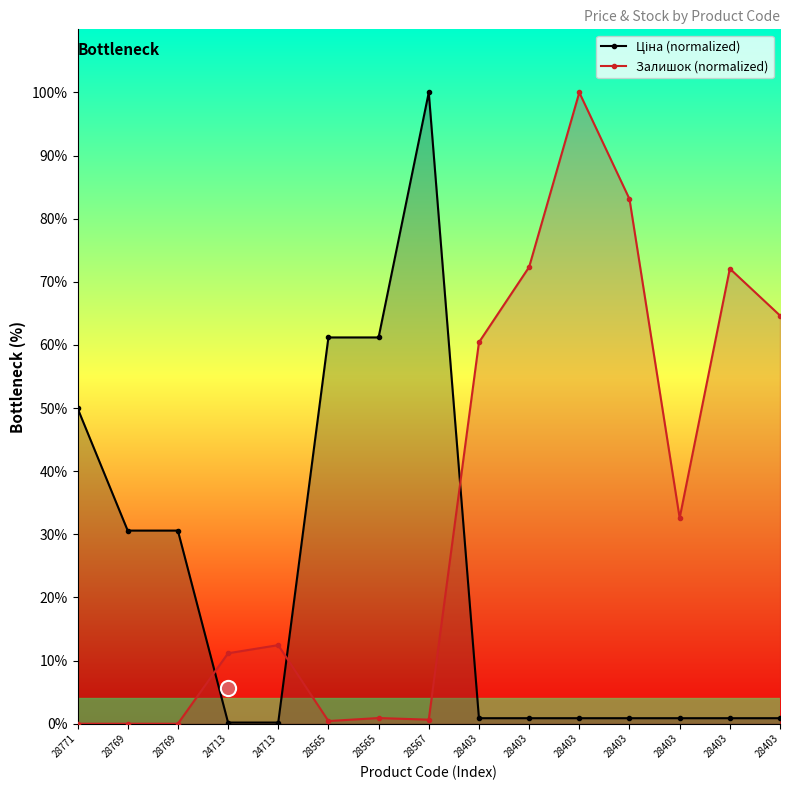

Which series contains the lowest Y value?

Залишок (normalized)